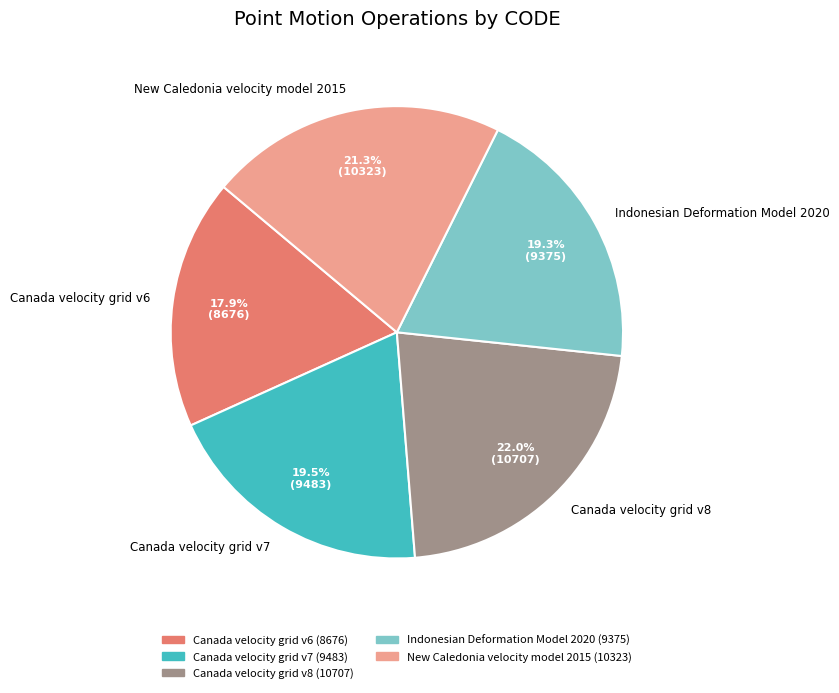

True or false: Indonesian Deformation Model 2020 accounts for 19% of the total.

True